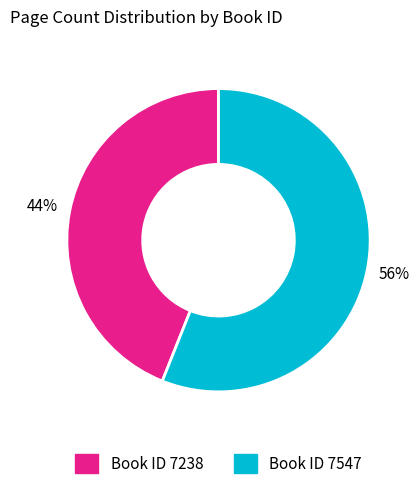

Which category has the biggest portion of the pie?

Book ID 7547